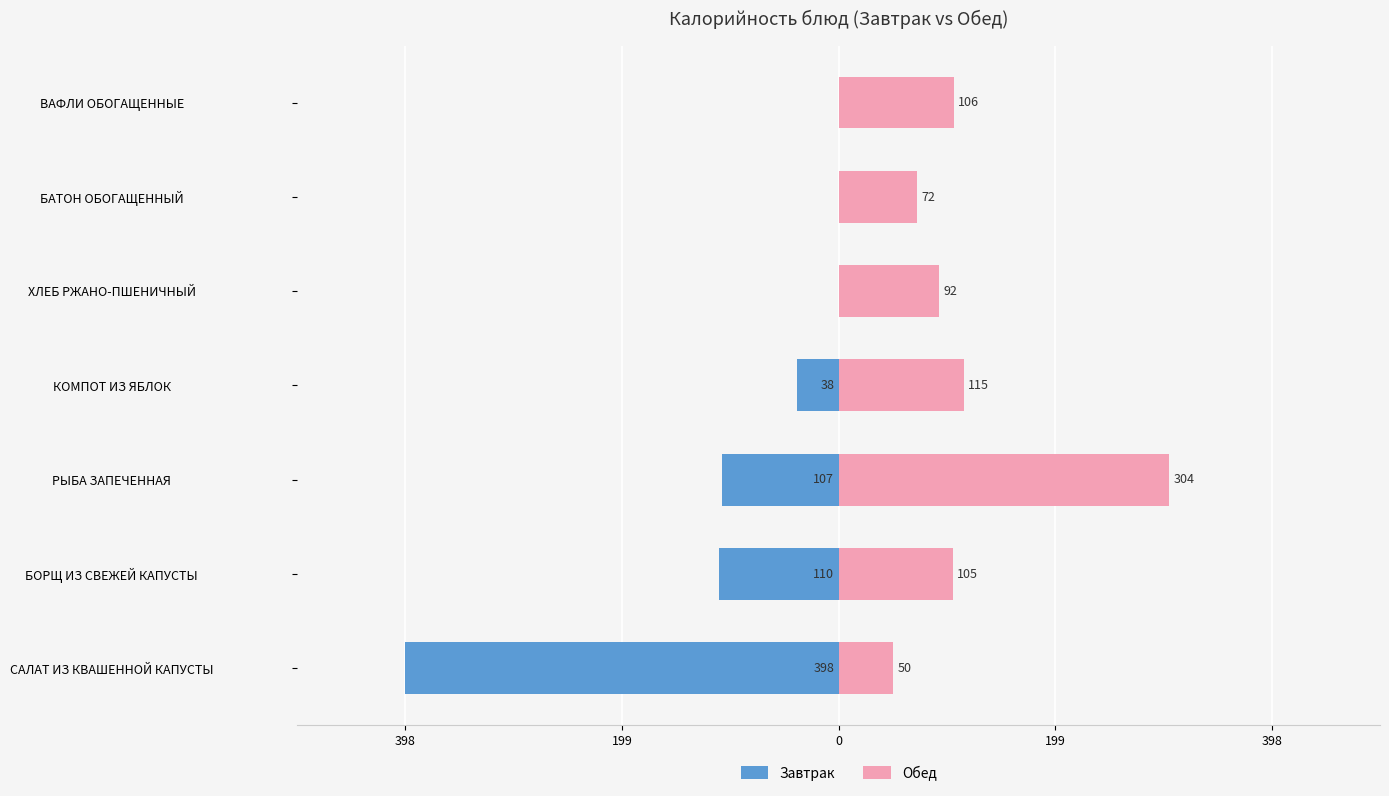

Is the value of Завтрак at ХЛЕБ РЖАНО-ПШЕНИЧНЫЙ greater than the value of Обед at БАТОН ОБОГАЩЕННЫЙ?

No